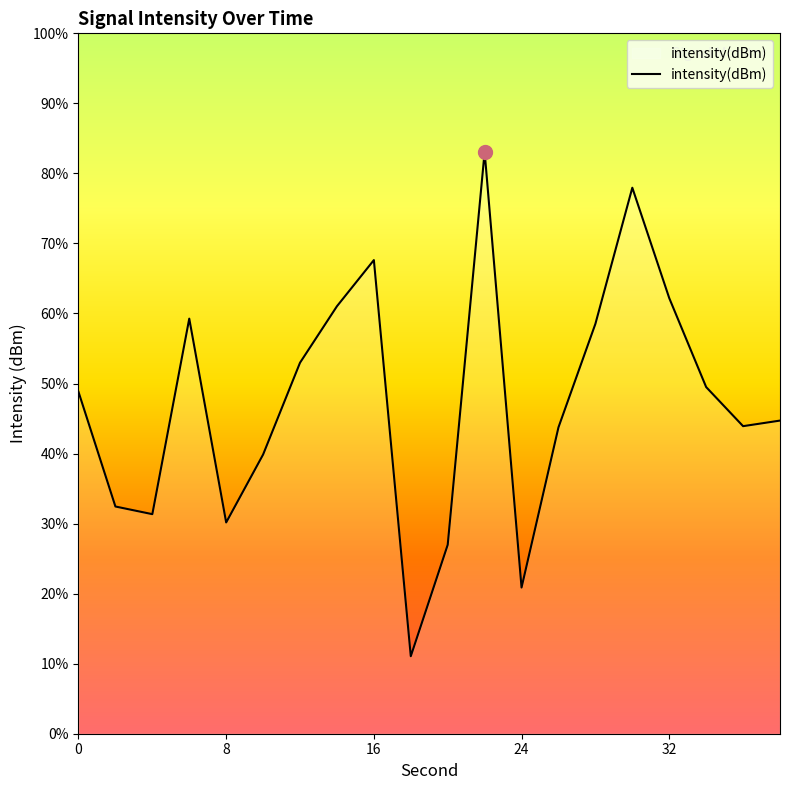

Does the chart have visible grid lines?

No